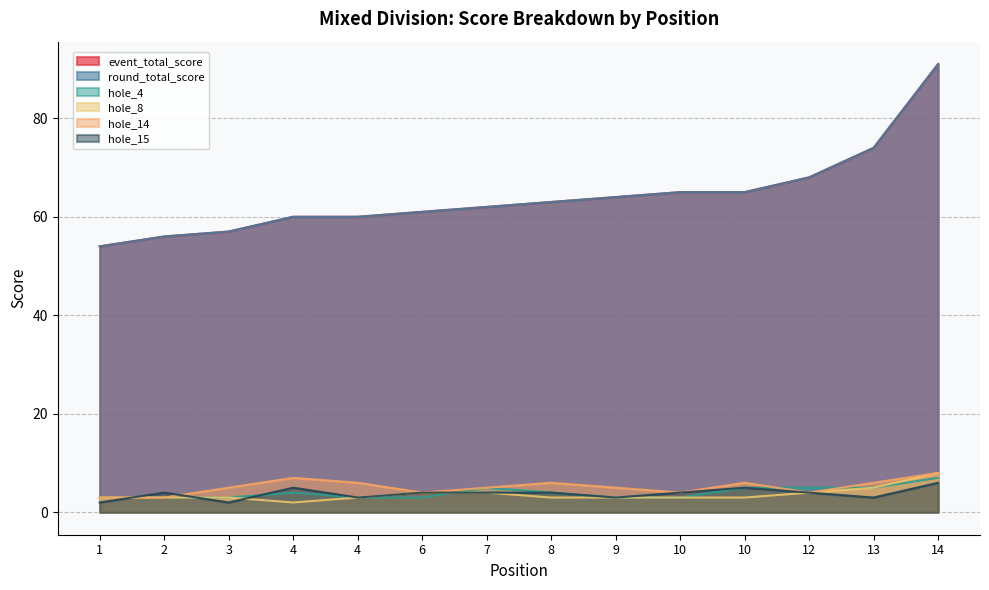

Which has a higher value, 14 or 3?

14